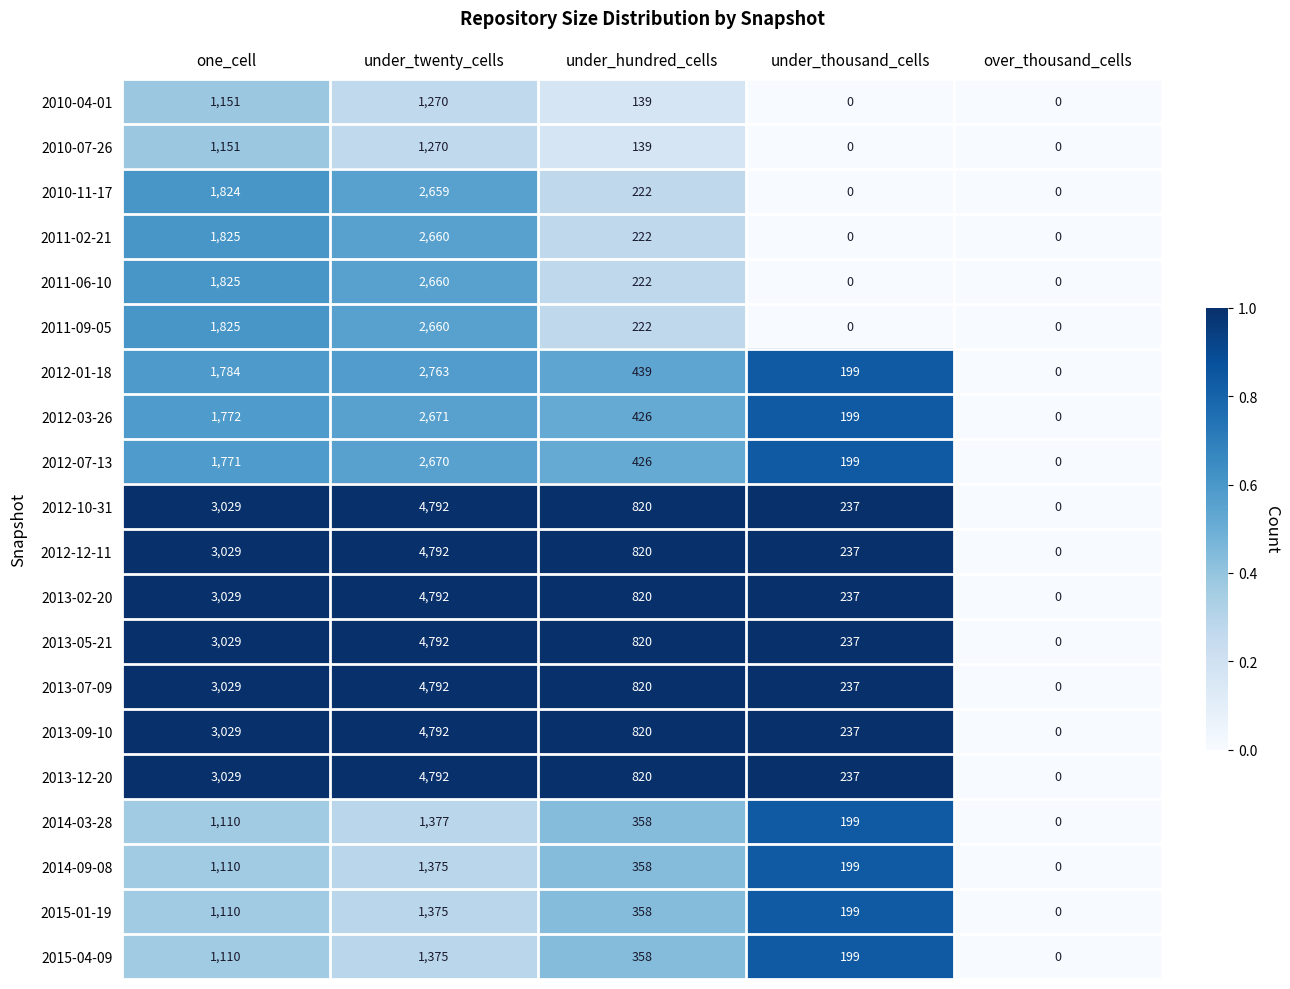

At which category is the sum across all series the highest?

under_twenty_cells